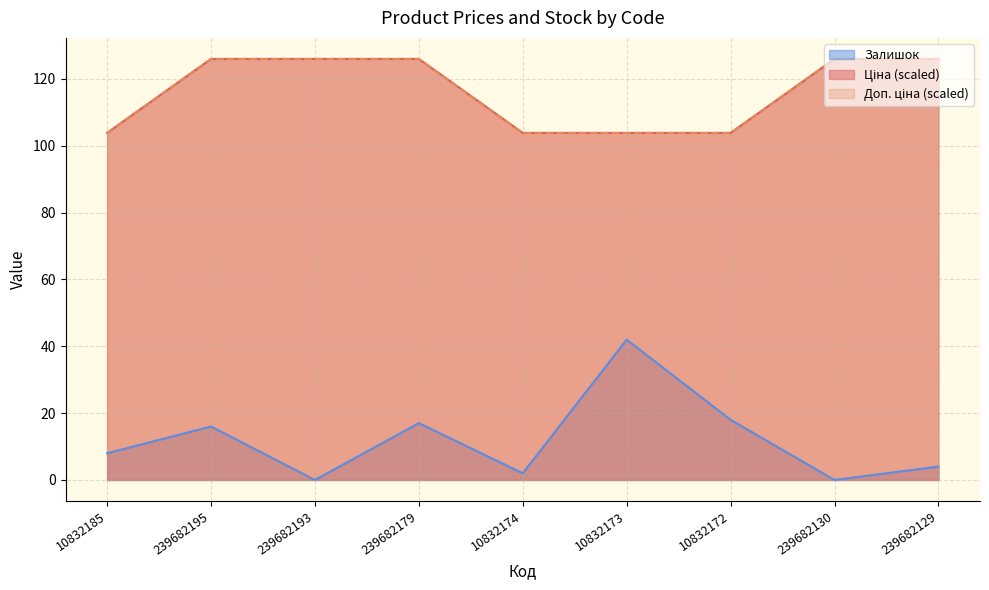

True or false: Доп. ціна and Ціна cross at least once.

False